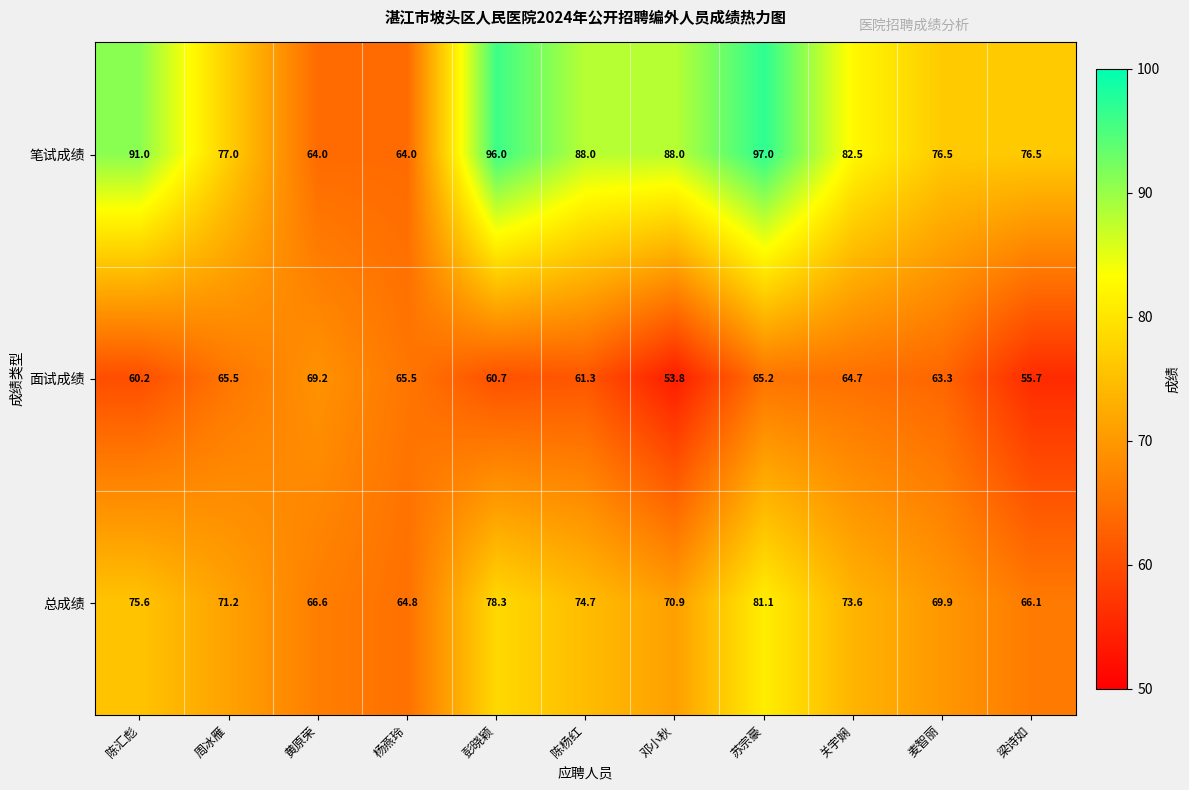

Rank the series by their maximum value, from highest to lowest.

笔试成绩, 总成绩, 面试成绩